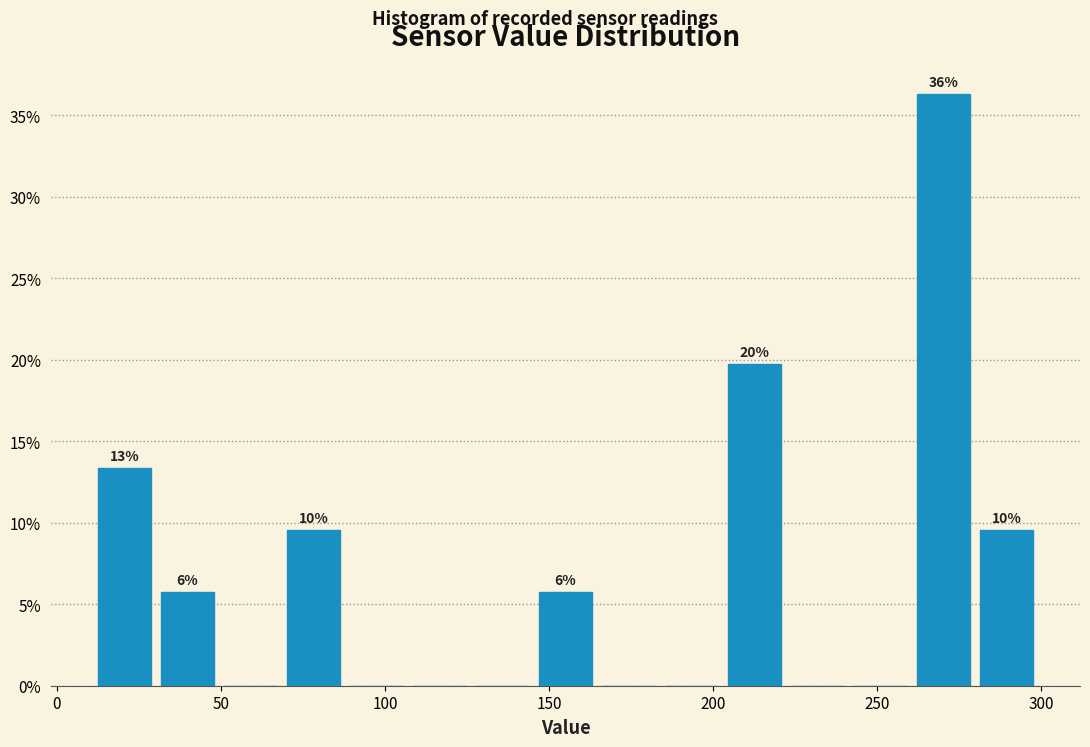

Around what value on the x-axis is the tallest bar? Give the approximate position of its centre, as read against the axis.

270